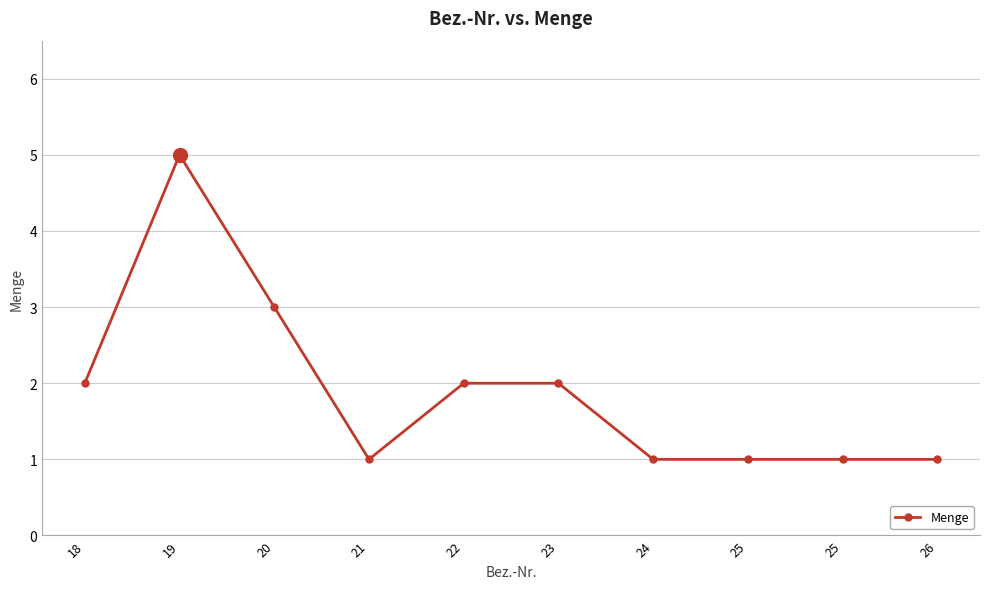

At which category does the data reach its first local valley?

21